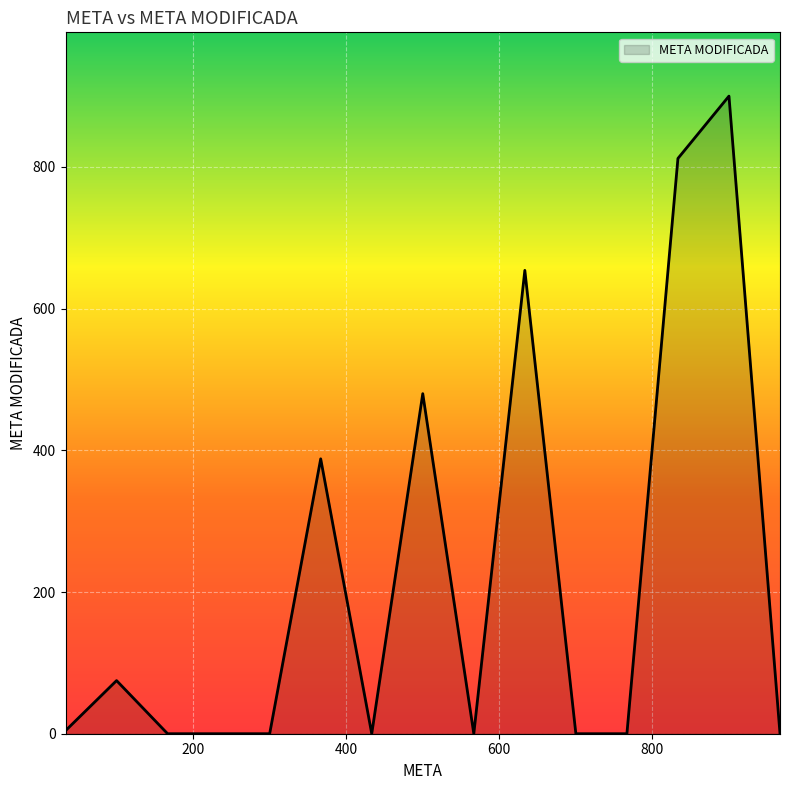

What is the difference between the maximum and minimum values?

900.0